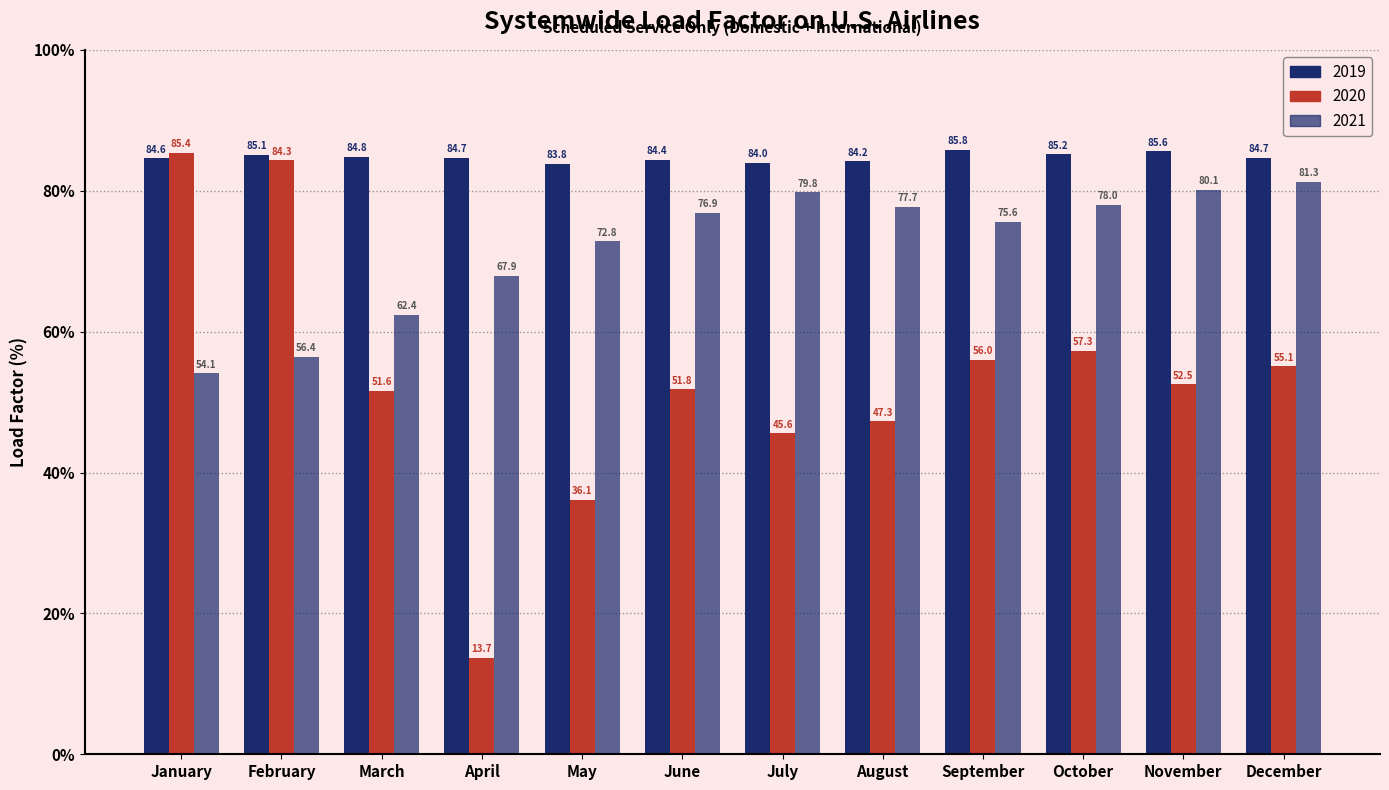

What is the sum of all 2020 values?

636.7